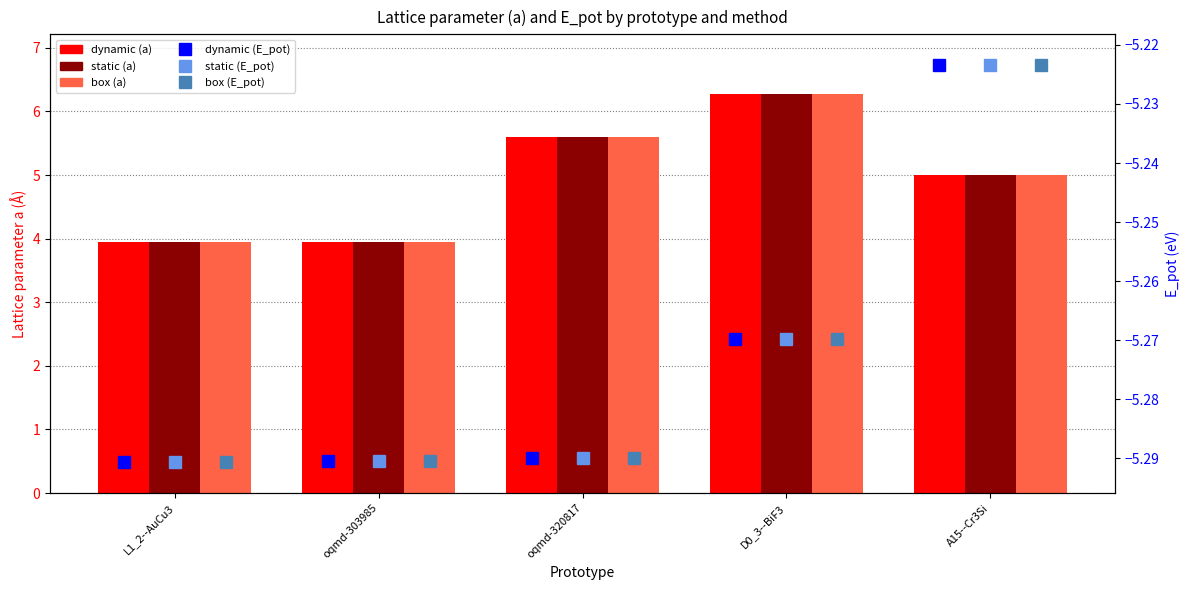

What is the value of the dynamic (E_pot) bar at the 1st from the left?

-5.3